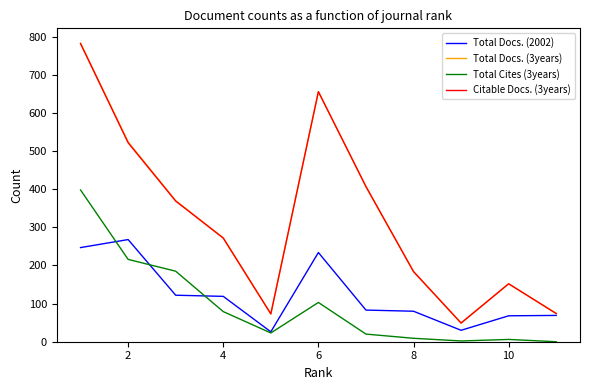

What is the sum of all Total Docs. (2002) values?

1346